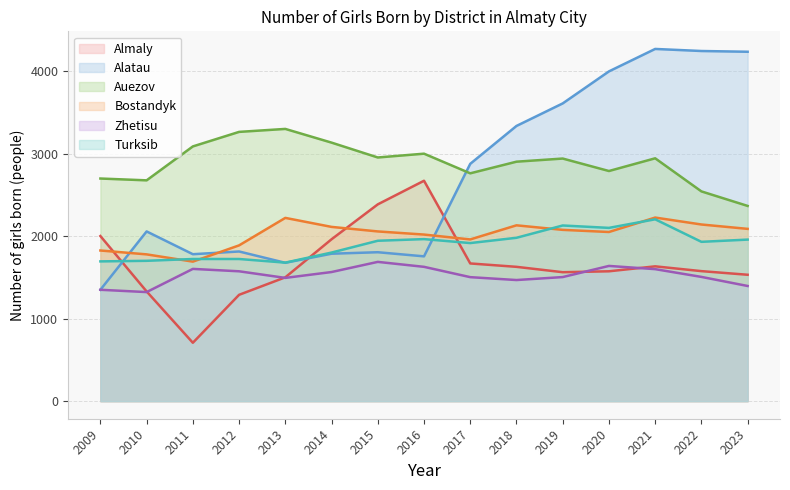

True or false: Zhetisu and Turksib intersect in this chart.

False